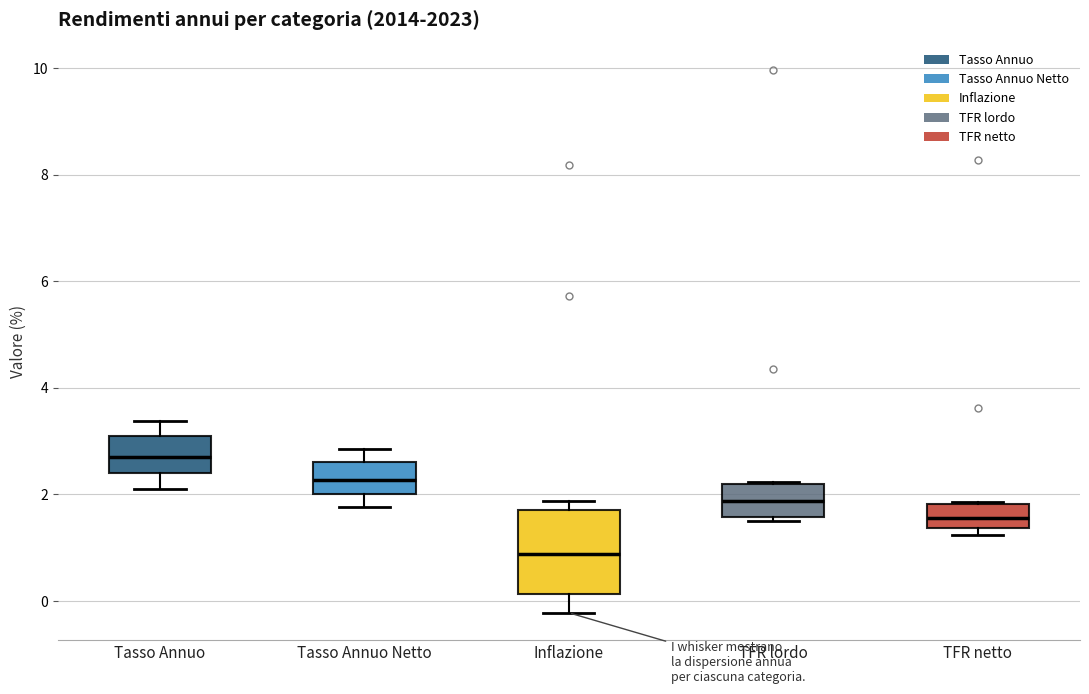

Reading left to right, read every box against the y-axis: the position of its median line, the range the box covers, and the ends of its whiskers. The values are not printed on the chart, so give them approximately, as read against the axis.

Tasso Annuo: median 2.8, box 2.4 to 3.0, whiskers 2.2 to 3.4
Tasso Annuo Netto: median 2.2, box 2.0 to 2.6, whiskers 1.8 to 2.8
Inflazione: median 0.8, box 0.2 to 1.8, whiskers -0.2 to 1.8 (just above the box's upper edge)
TFR lordo: median 1.8, box 1.6 to 2.2, whiskers 1.6 (just below the box's lower edge) to 2.2
TFR netto: median 1.6, box 1.4 to 1.8, whiskers 1.2 to 1.8